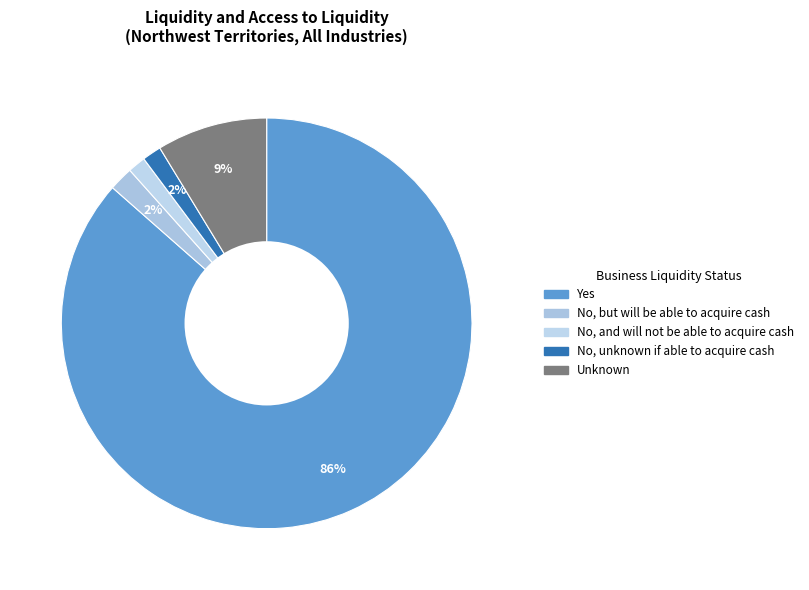

Which category has the smallest portion of the pie?

No, and will not be able to acquire cash